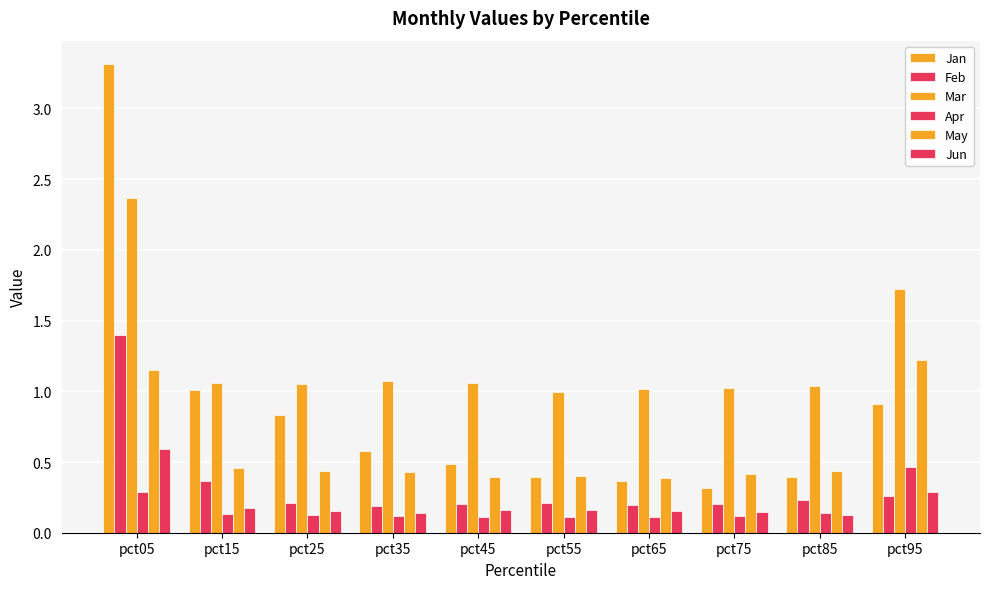

The Feb series shows 2.5 at pct05. True or false?

False